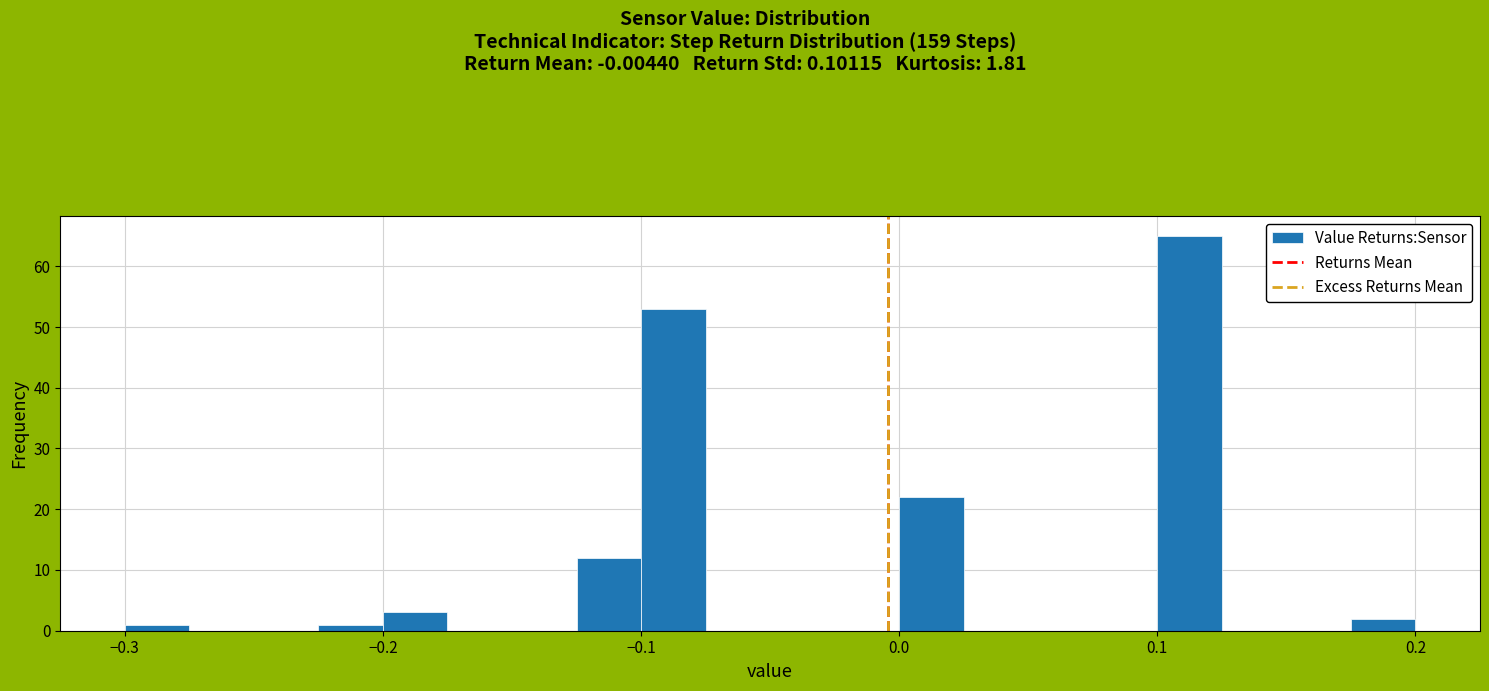

Read against the x-axis, roughly where is the centre of the tallest bar?

0.11